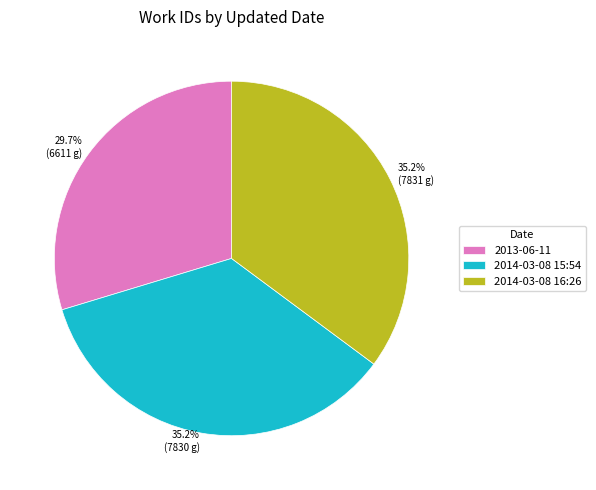

Is the sum of 2013-06-11 and 2014-03-08 16:26 greater than half?

Yes